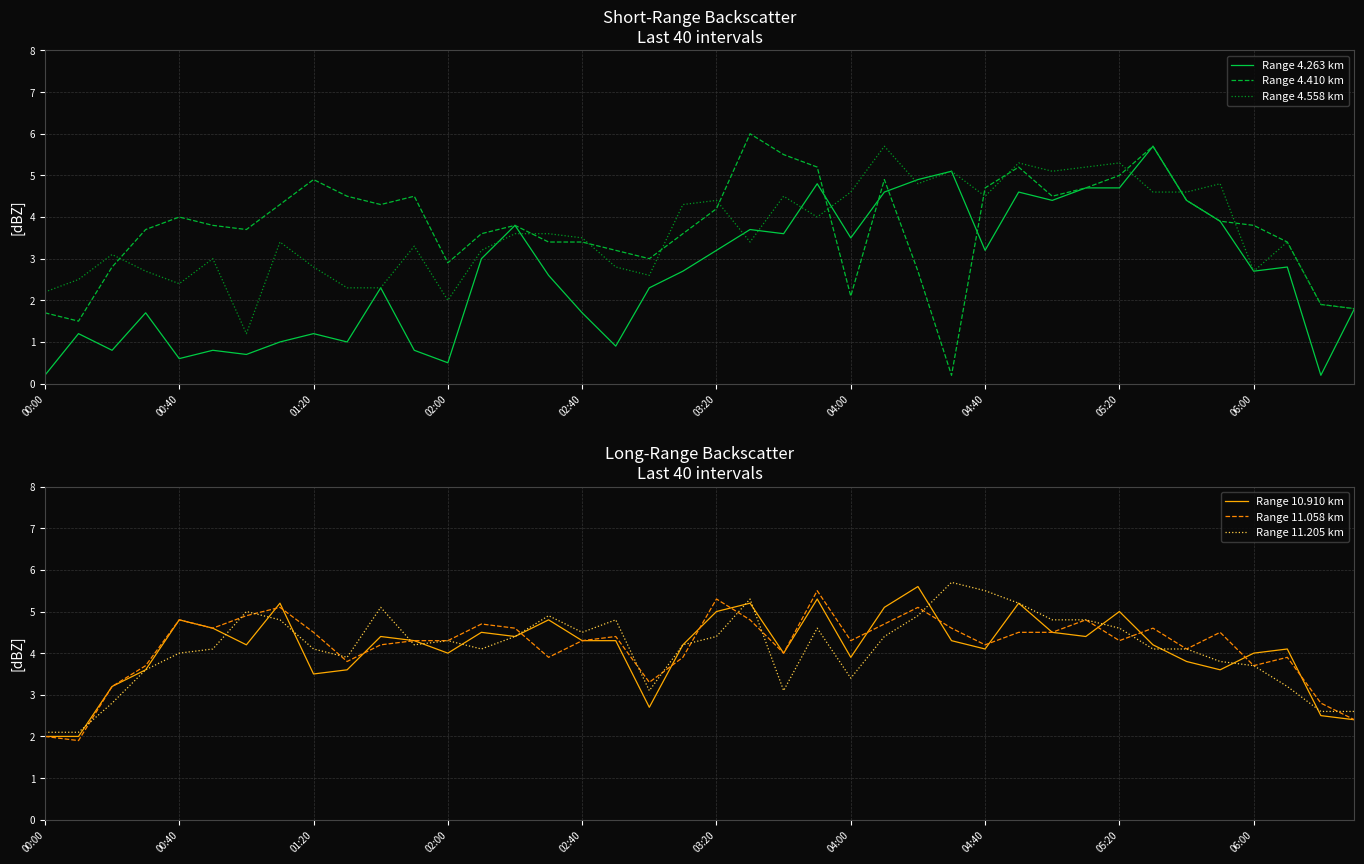

How many times do Range 11.058 km and Range 11.205 km cross each other?

14